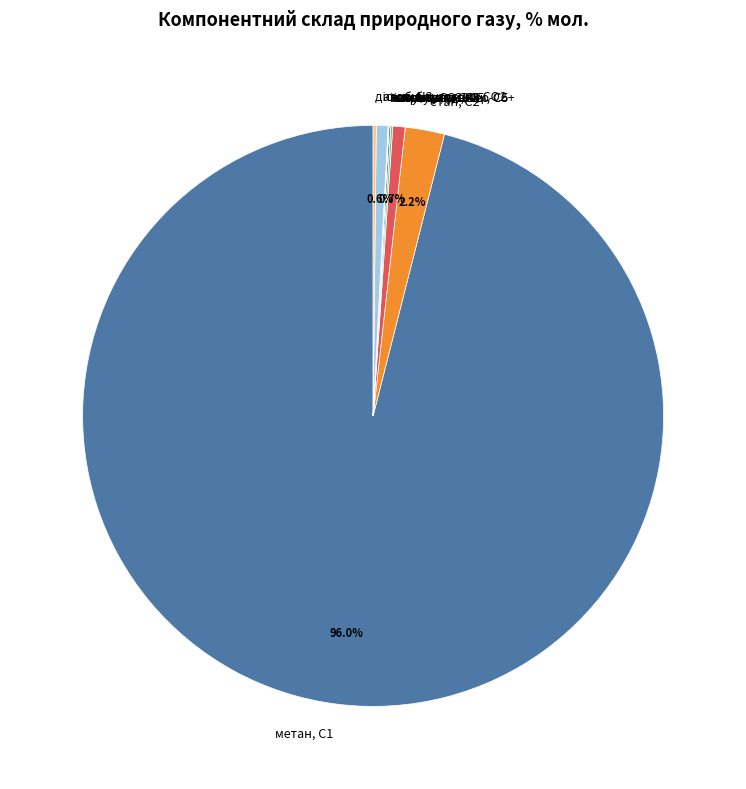

Do азот, N2 and пропан, С3 together represent more than half of the pie?

No